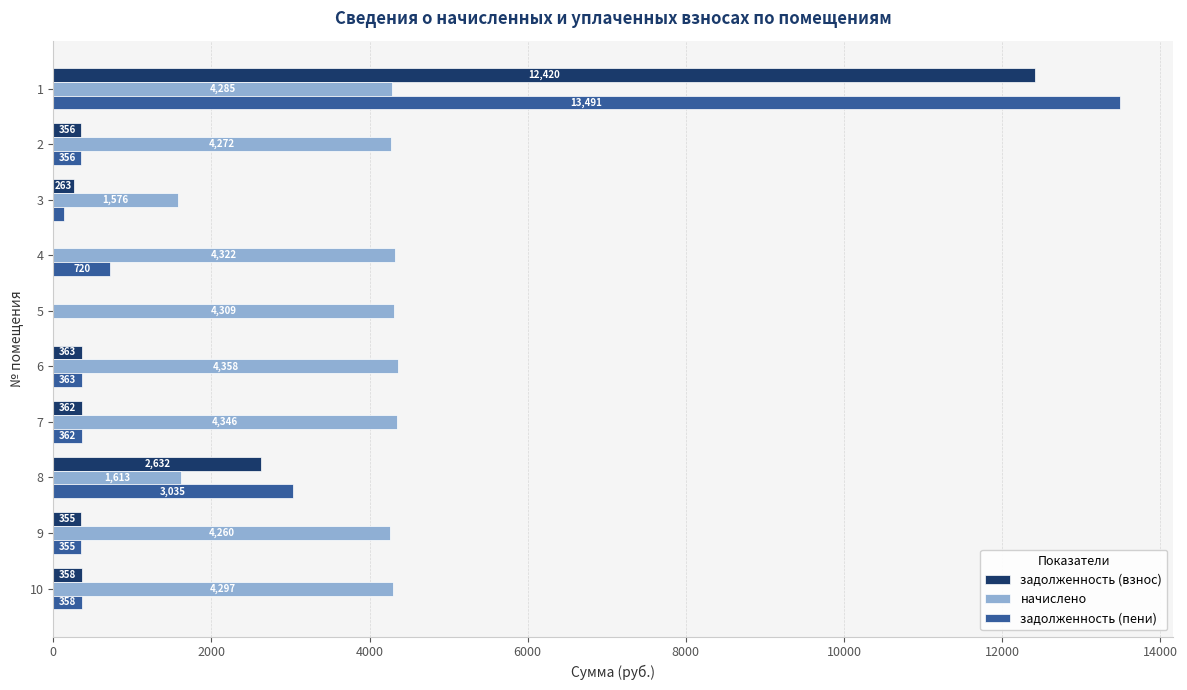

How many values in задолженность (взнос) are above zero?

8